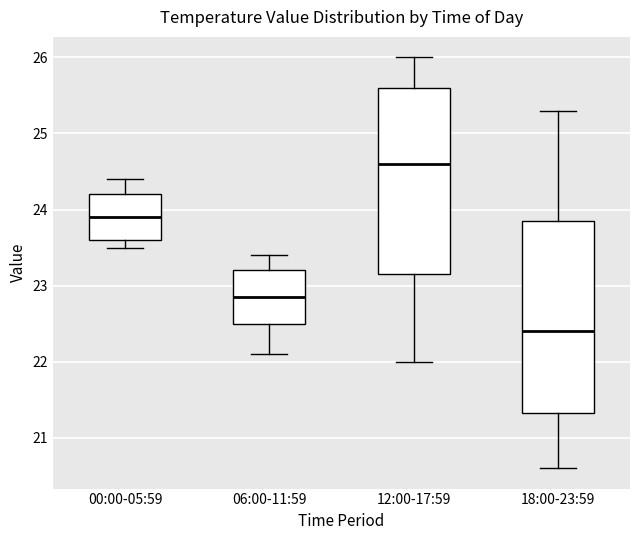

Where does the median line of the box for 12:00-17:59 sit on the y-axis? The values are not printed on the chart, so give them approximately, as read against the axis.

24.6